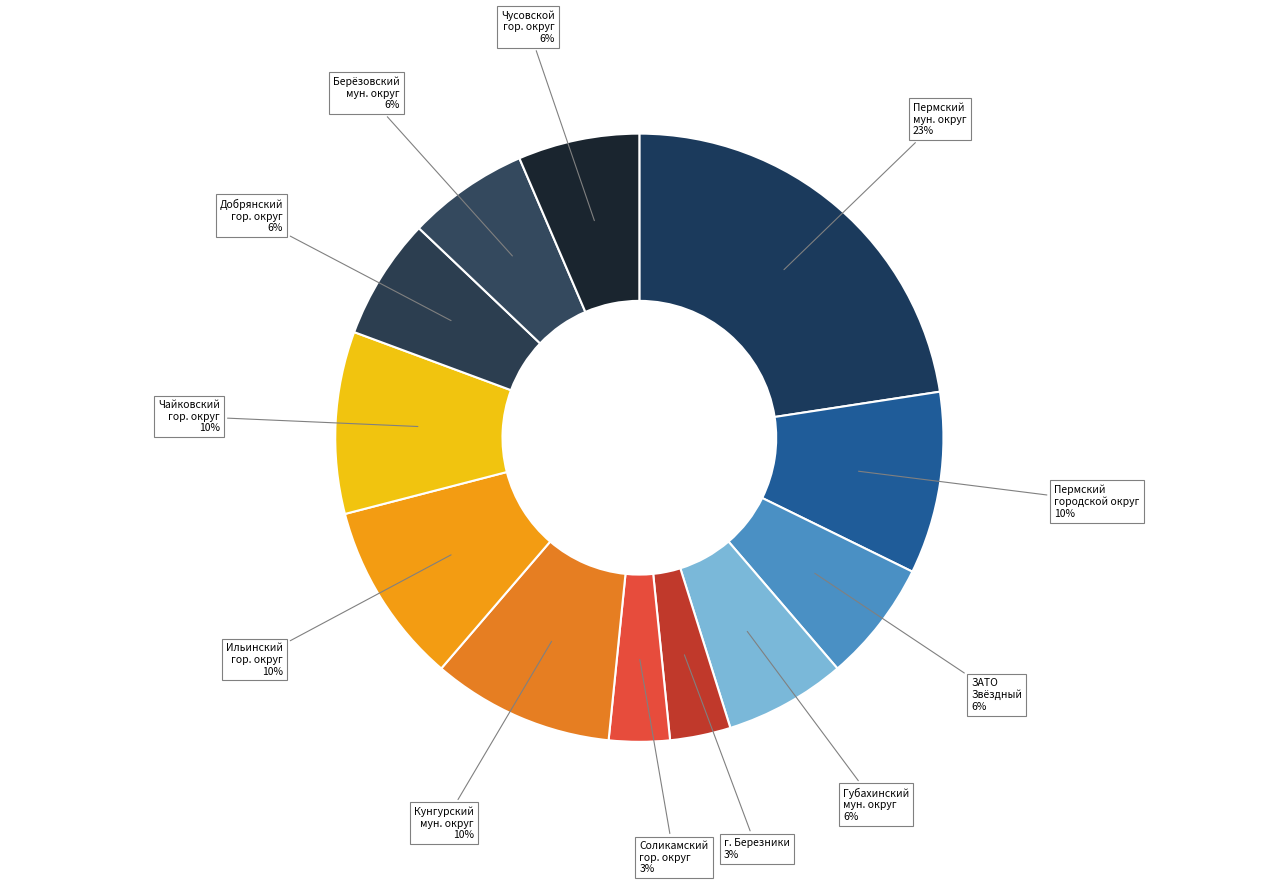

True or false: Пермский городской округ accounts for 1% of the total.

False